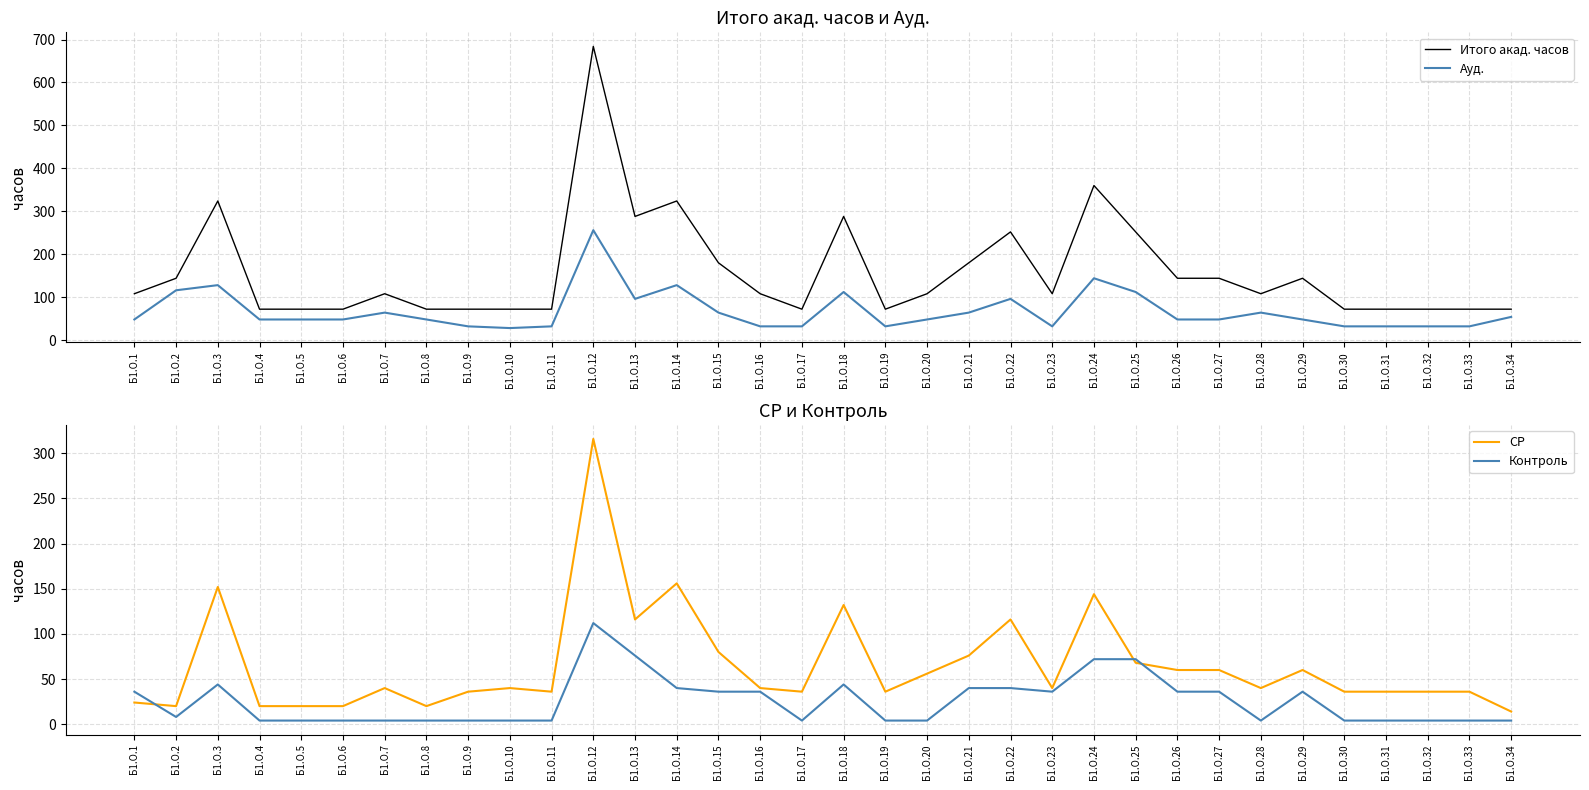

How many values in the СР series exceed 40?

14